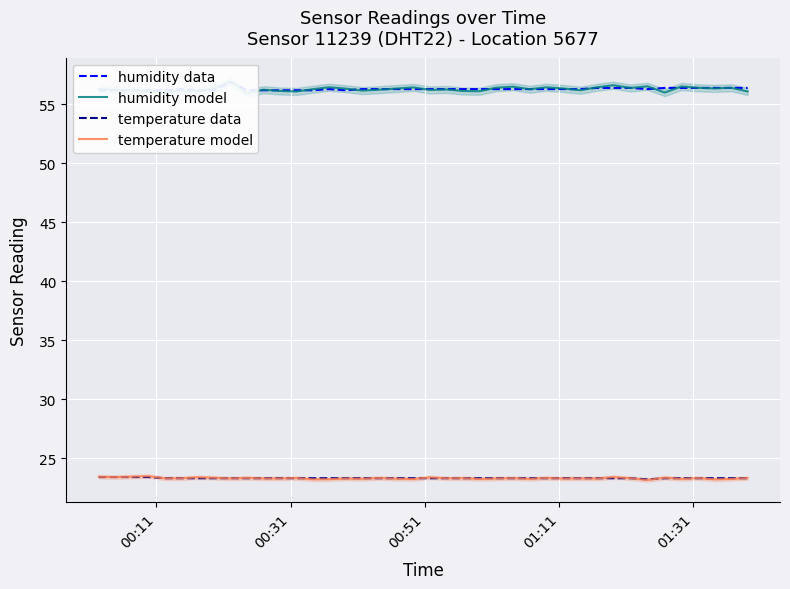

The value of humidity model at 7 is 27.0. True or false?

False